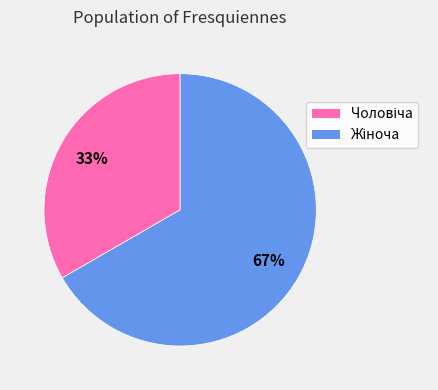

Count the number of slices in the pie.

2